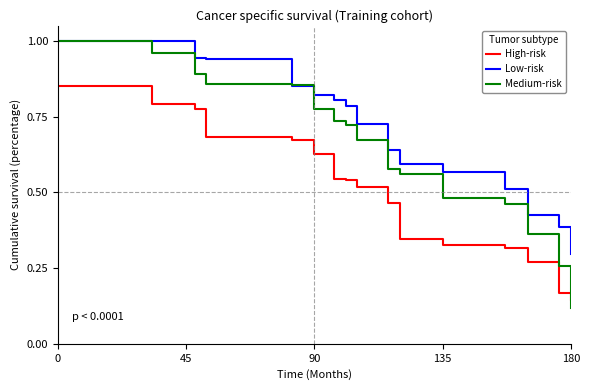

Reading right to left, list all the values displayed in this chart.

High-risk: 0.1	0.2	0.3	0.3	0.3	0.3	0.5	0.5	0.5	0.5	0.6	0.7	0.7	0.8	0.8	0.8
Low-risk: 0.3	0.4	0.4	0.5	0.6	0.6	0.6	0.7	0.8	0.8	0.8	0.9	0.9	0.9	1.0	1.0
Medium-risk: 0.1	0.3	0.4	0.5	0.5	0.6	0.6	0.7	0.7	0.7	0.8	0.9	0.9	0.9	1.0	1.0